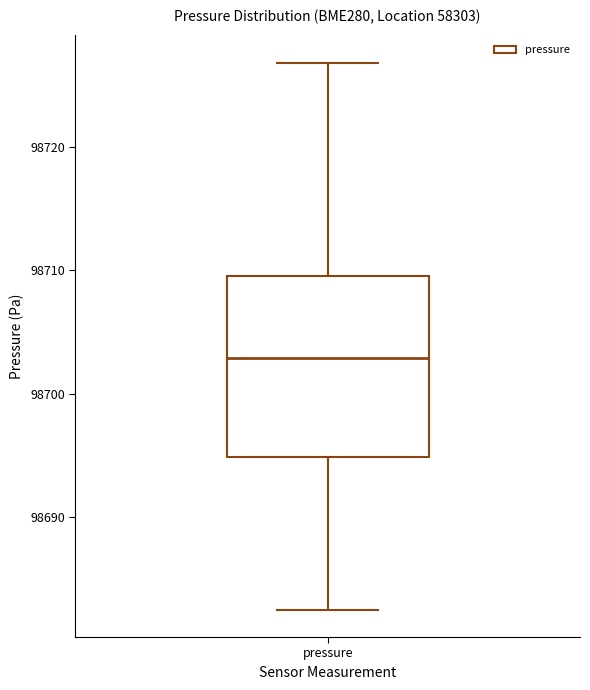

Read this box plot against the y-axis: the position of the median line, the range covered by the box, and the ends of both whiskers. The values are not printed on the chart, so give them approximately, as read against the axis.

median 98703, box 98695 to 98710, whiskers 98683 to 98727